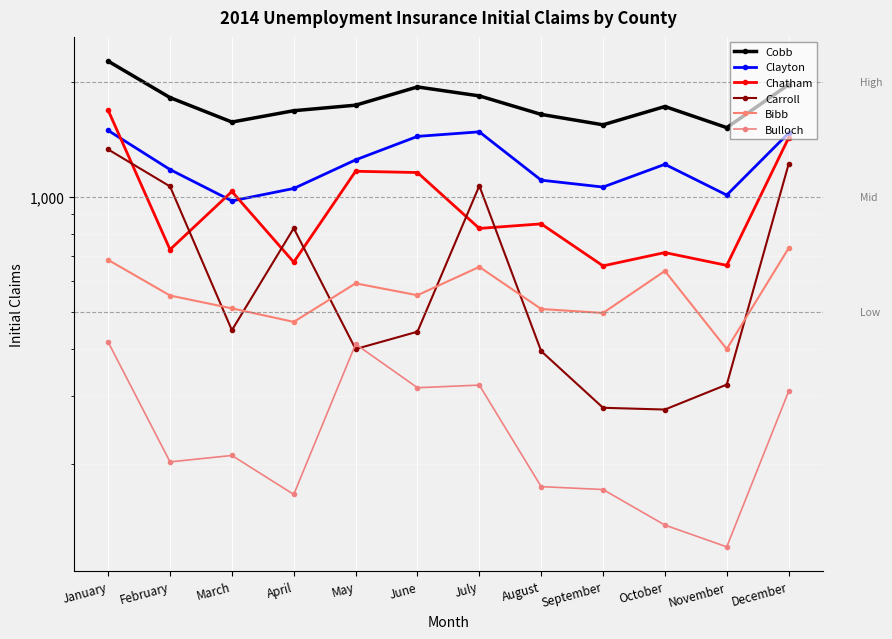

How many interior local valleys does the Clayton series have?

3